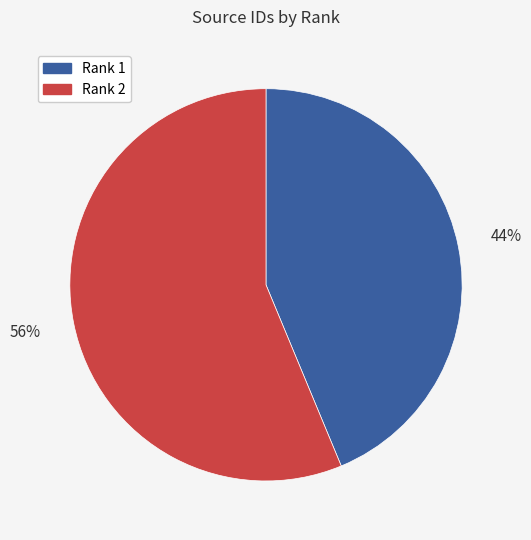

How many slices are in this pie chart?

2